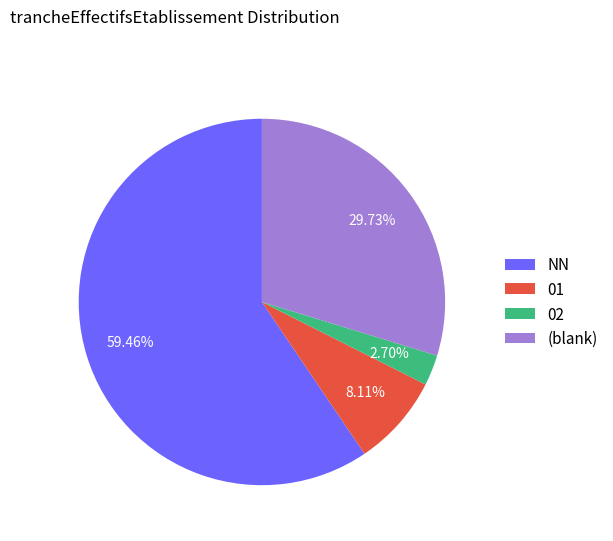

Does NN account for over 50% of the chart?

Yes